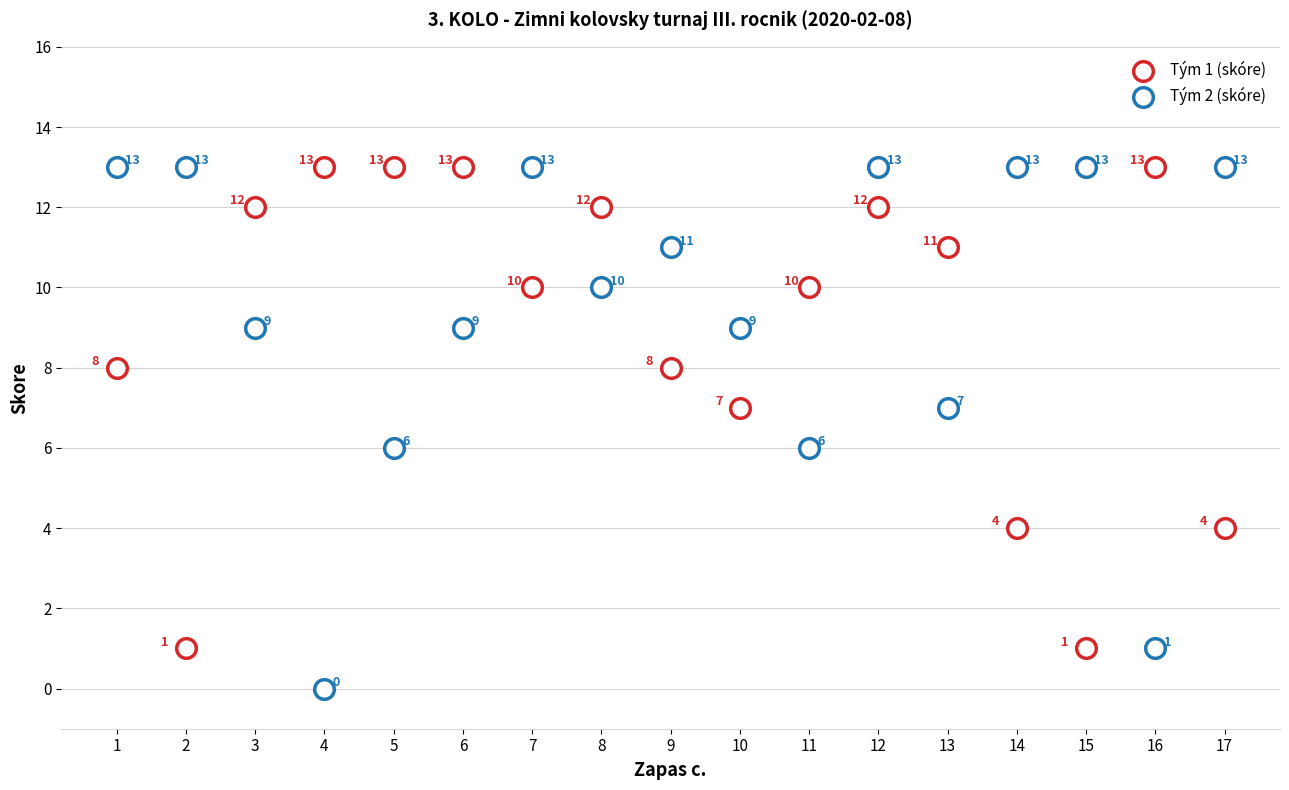

Count the number of points in this scatter plot.

34